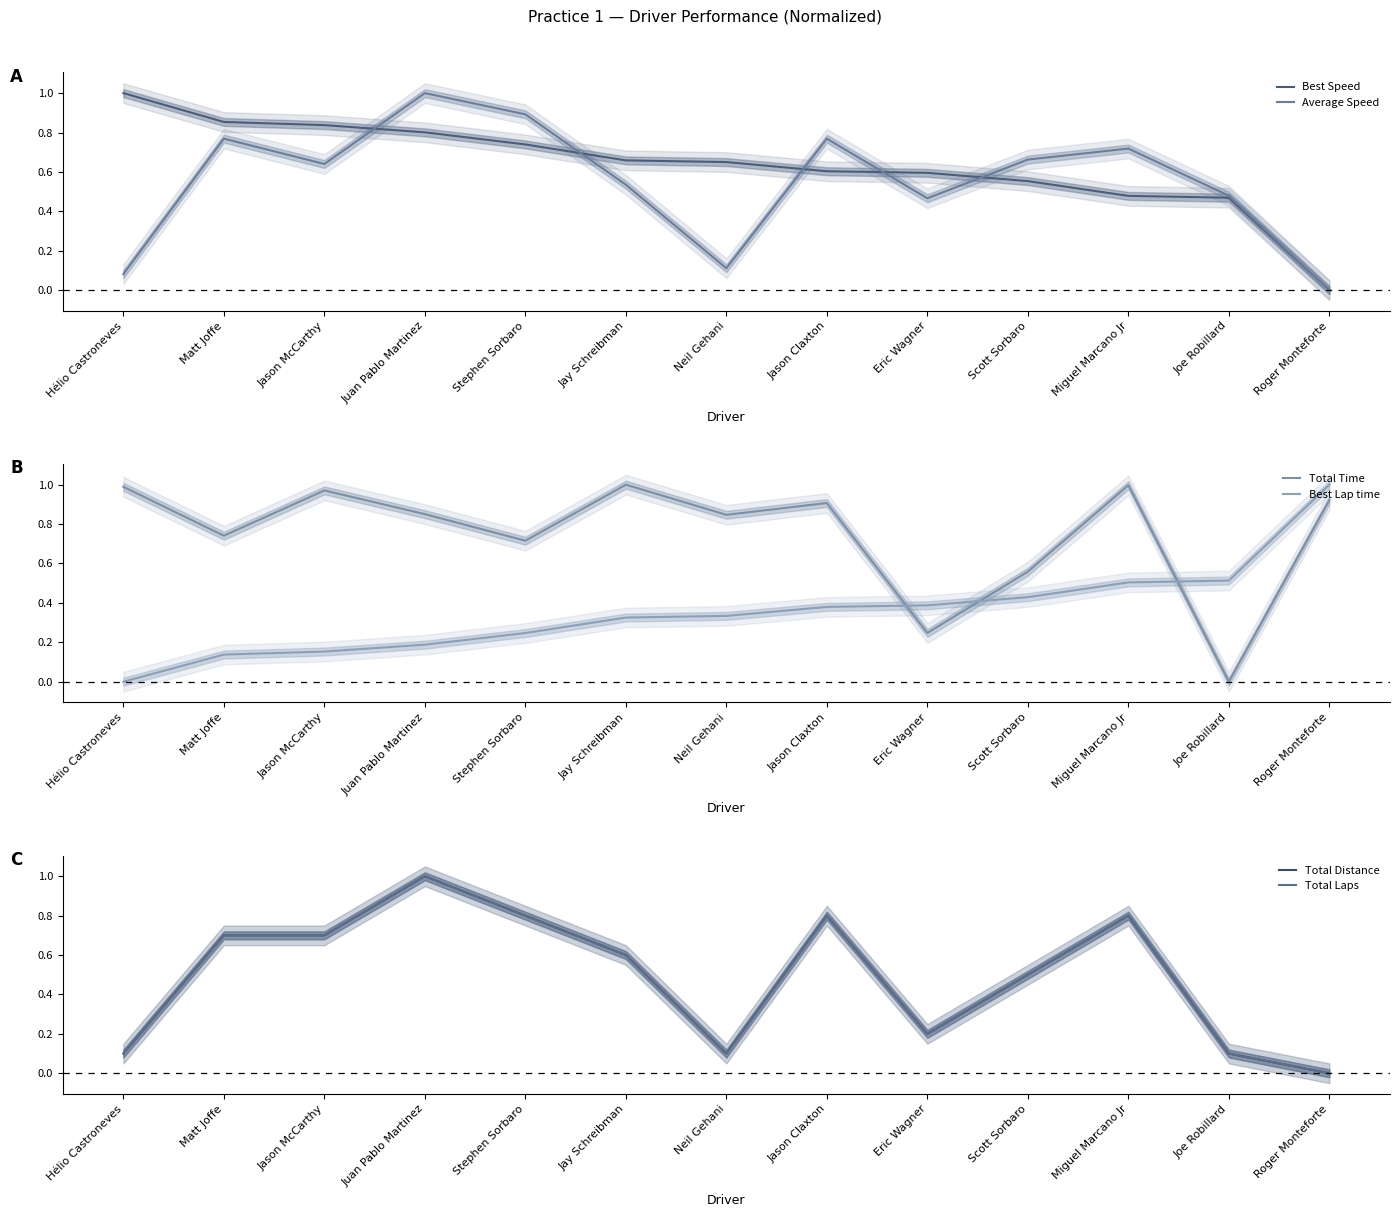

What is the value of the Best Speed point at the 9th from the left?

0.6